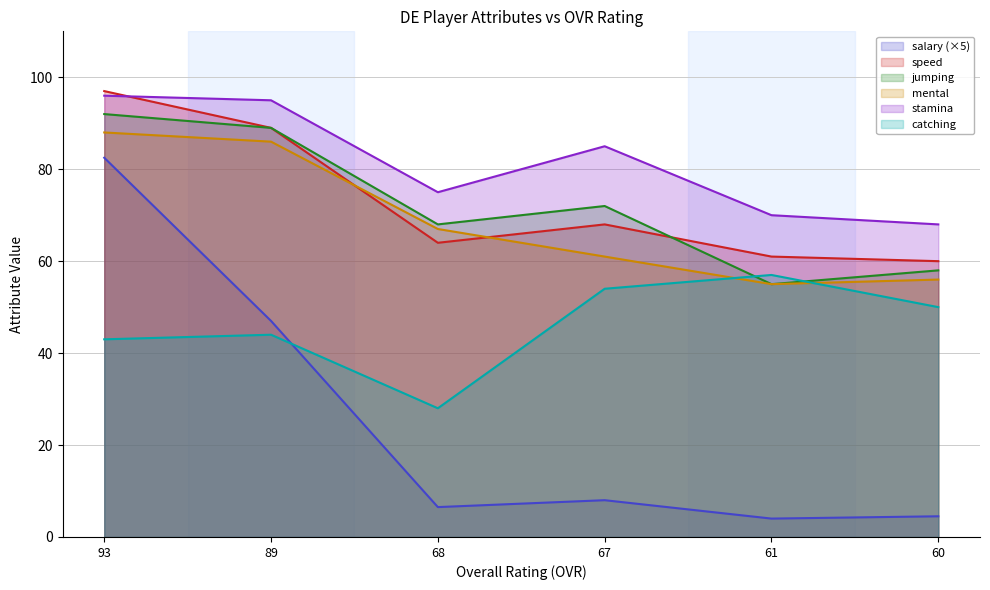

What is the difference between the second highest and second lowest values in the mental series?

30.0